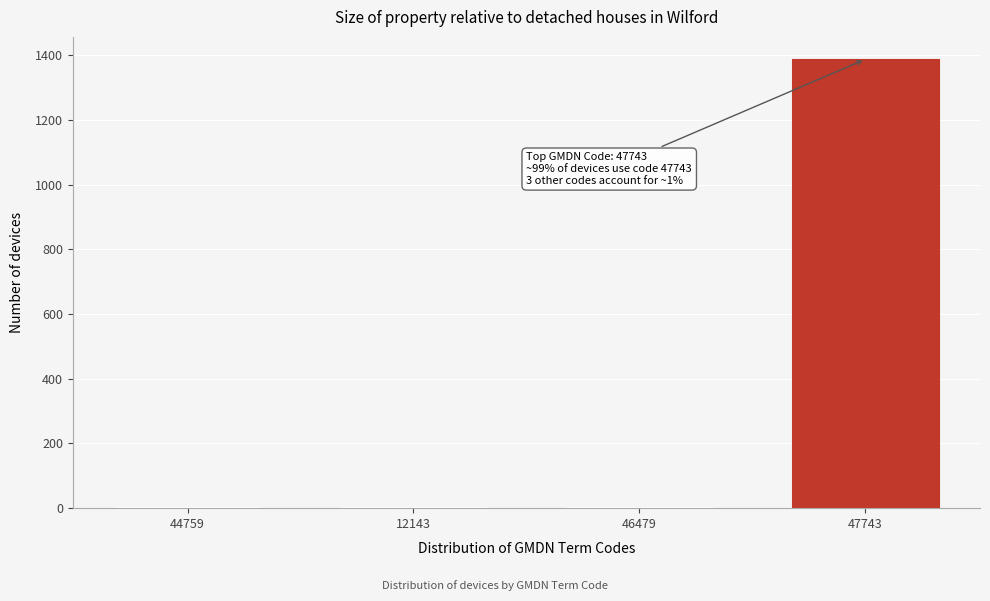

Which label corresponds to the largest value in the chart?

47743